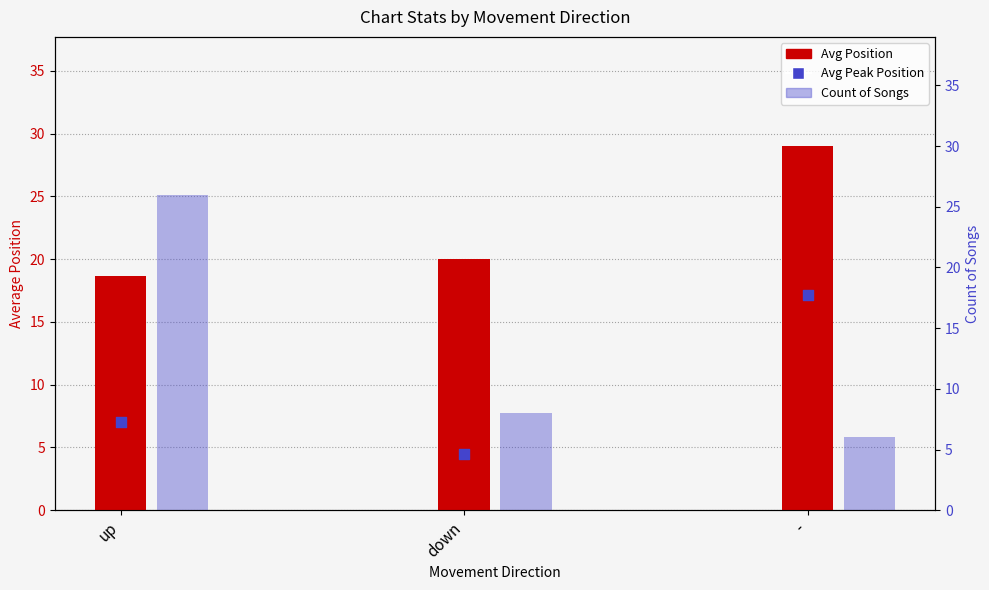

Which series reaches the minimum Y coordinate?

Avg Peak Position